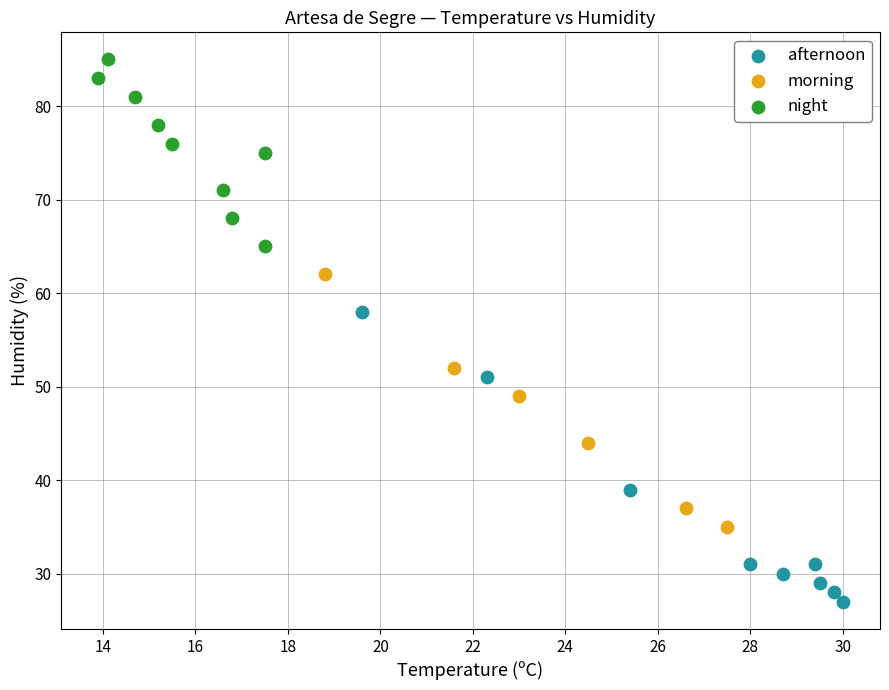

Which series contains the lowest Y value?

afternoon